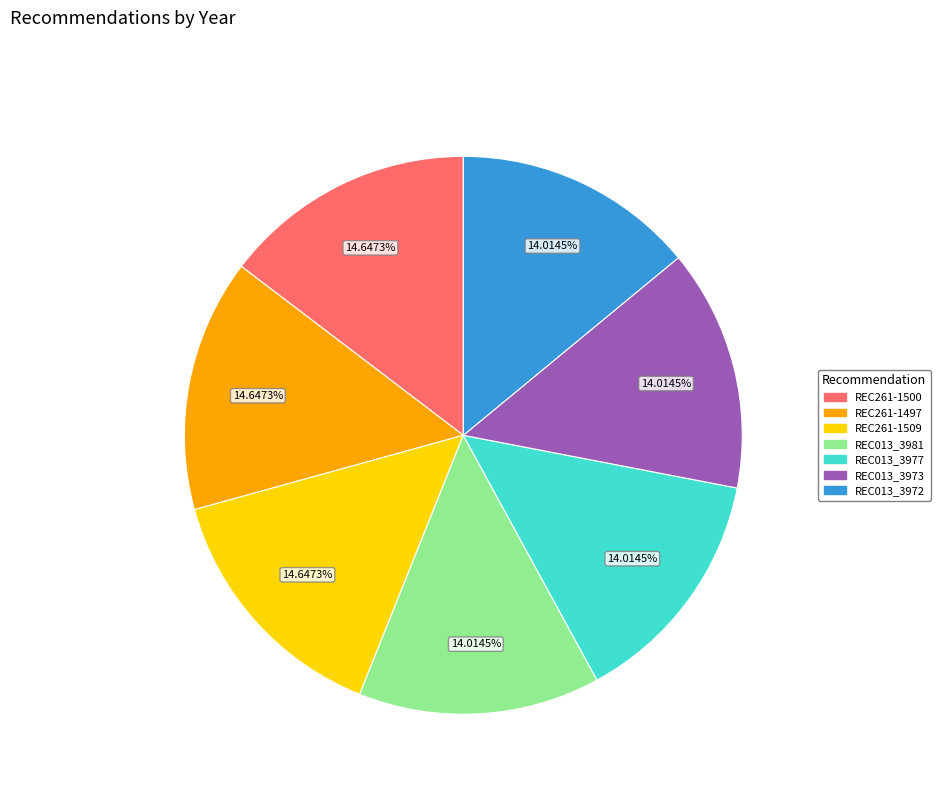

How many slices are in this pie chart?

7